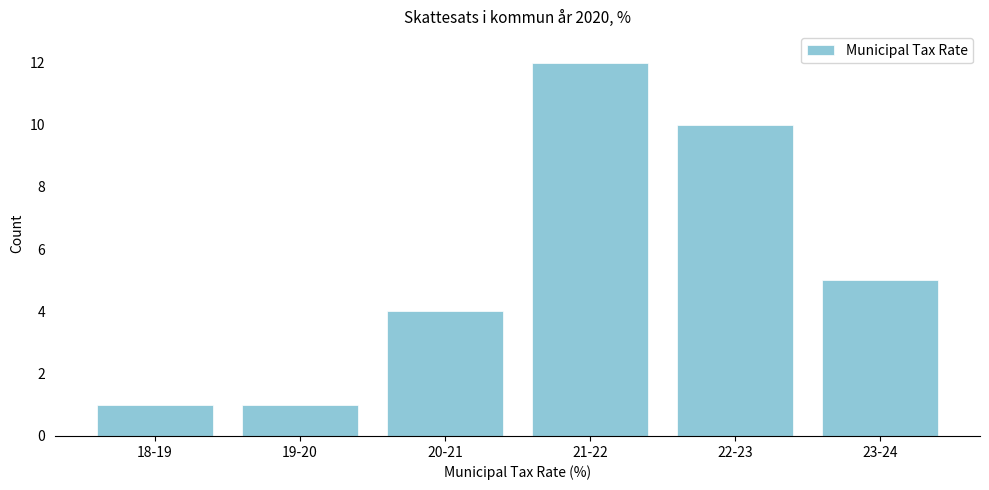

Reading left to right, what are all the values shown in this chart?

18-19=1	19-20=1	20-21=4	21-22=12	22-23=10	23-24=5